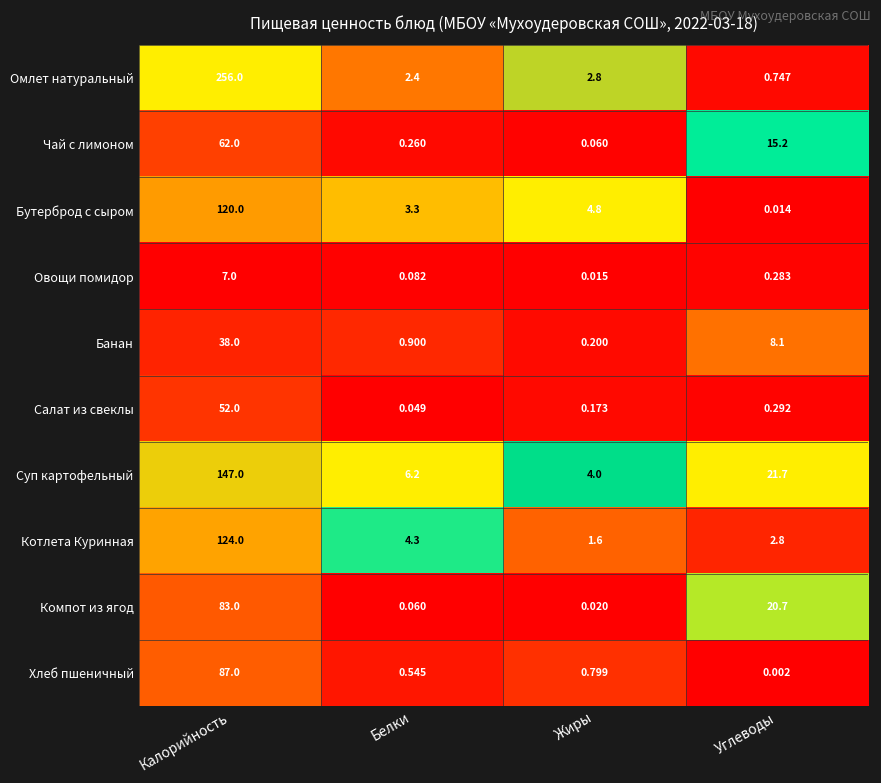

Rank the series at Калорийность from highest to lowest value.

Омлет натуральный, Суп картофельный, Котлета Куринная, Бутерброд с сыром, Хлеб пшеничный, Компот из ягод, Чай с лимоном, Салат из свеклы, Банан, Овощи помидор